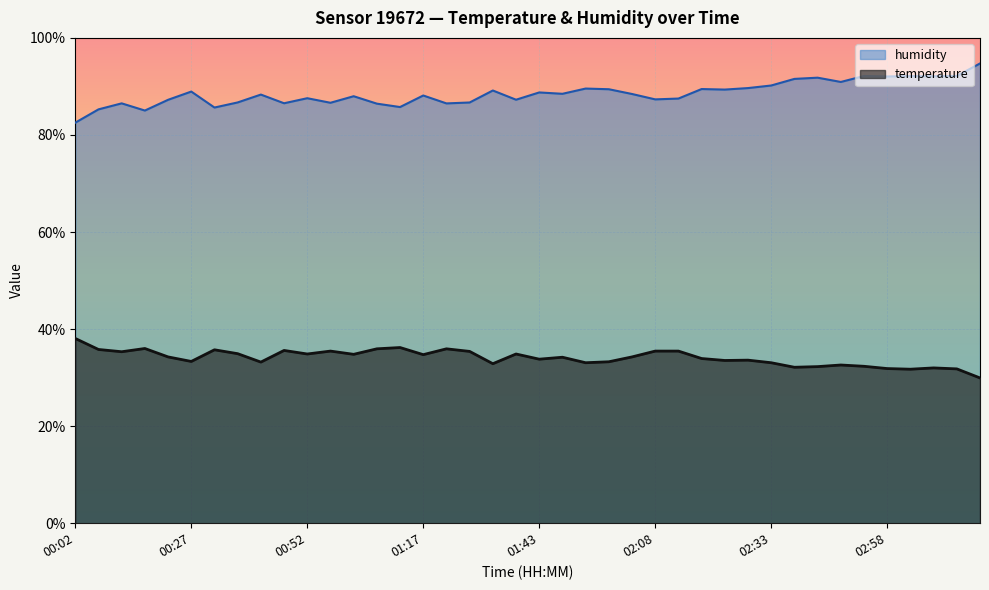

True or false: humidity and temperature cross at least once.

False